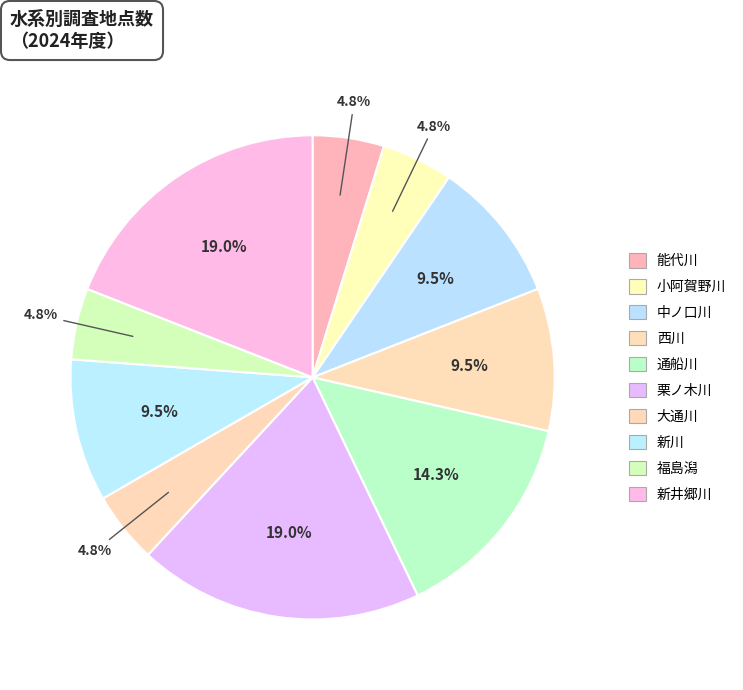

How many segments does this pie chart have?

10